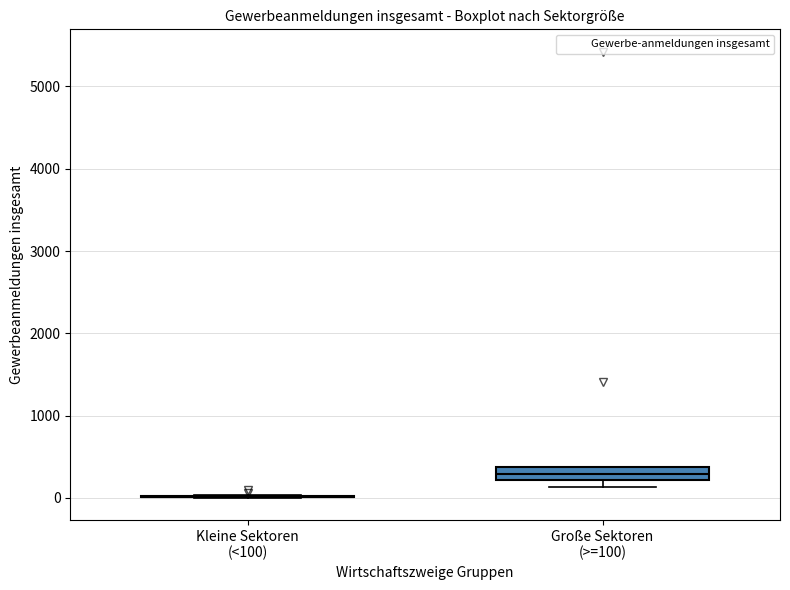

Where does the median line of the box for Große Sektoren (>=100) sit on the y-axis? The values are not printed on the chart, so give them approximately, as read against the axis.

300